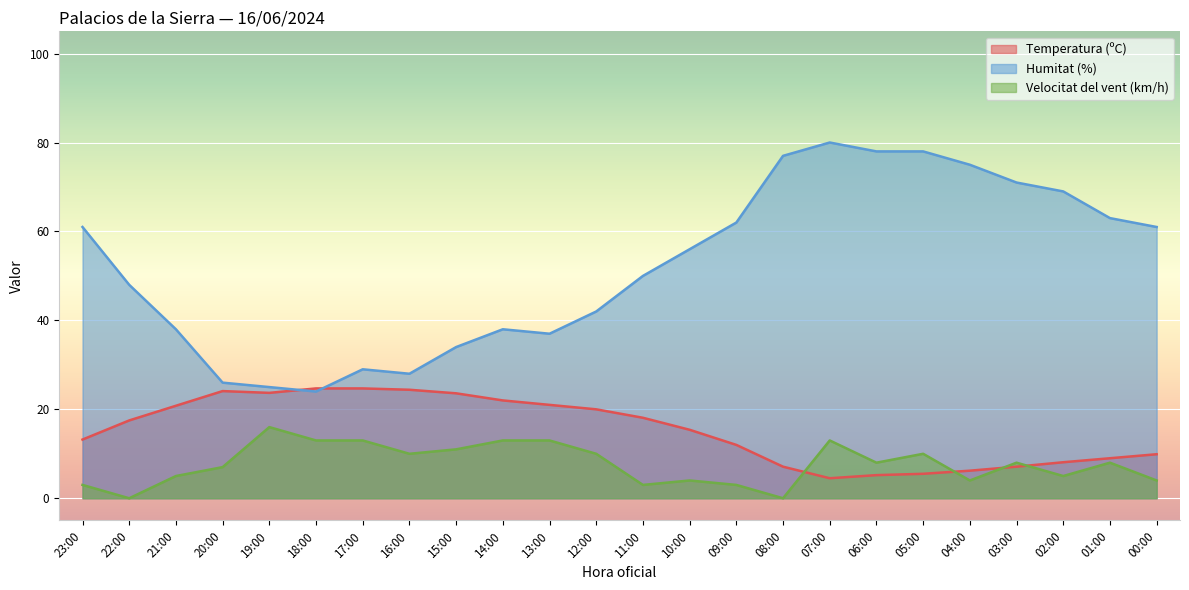

Where is the first local minimum for Velocitat del vent (km/h)?

22:00